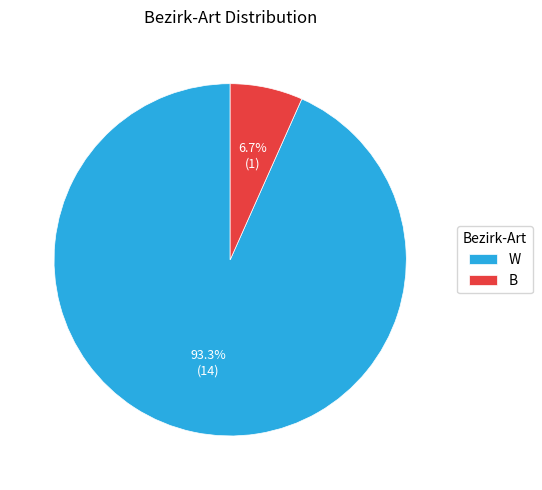

Rank the categories by value from lowest to highest.

B, W